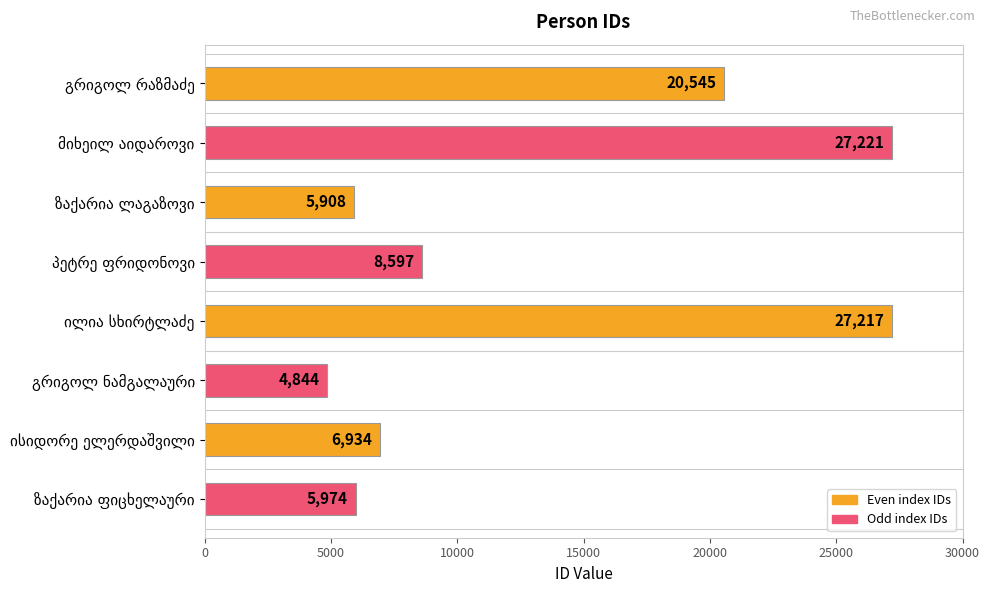

What is the greatest value displayed?

27221